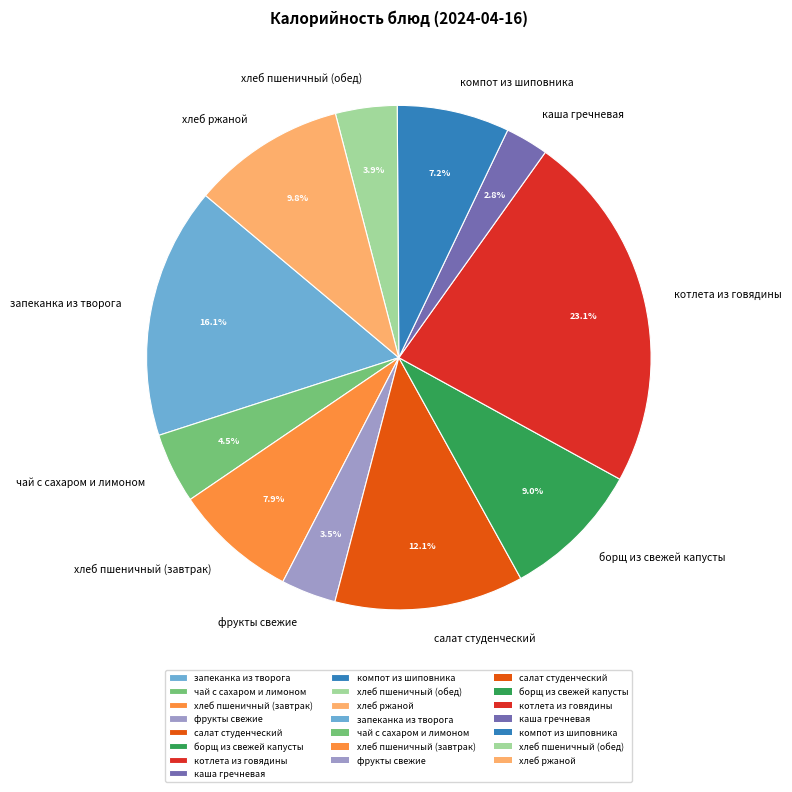

What is the ratio of the value at хлеб ржаной to the value at салат студенческий?

0.8